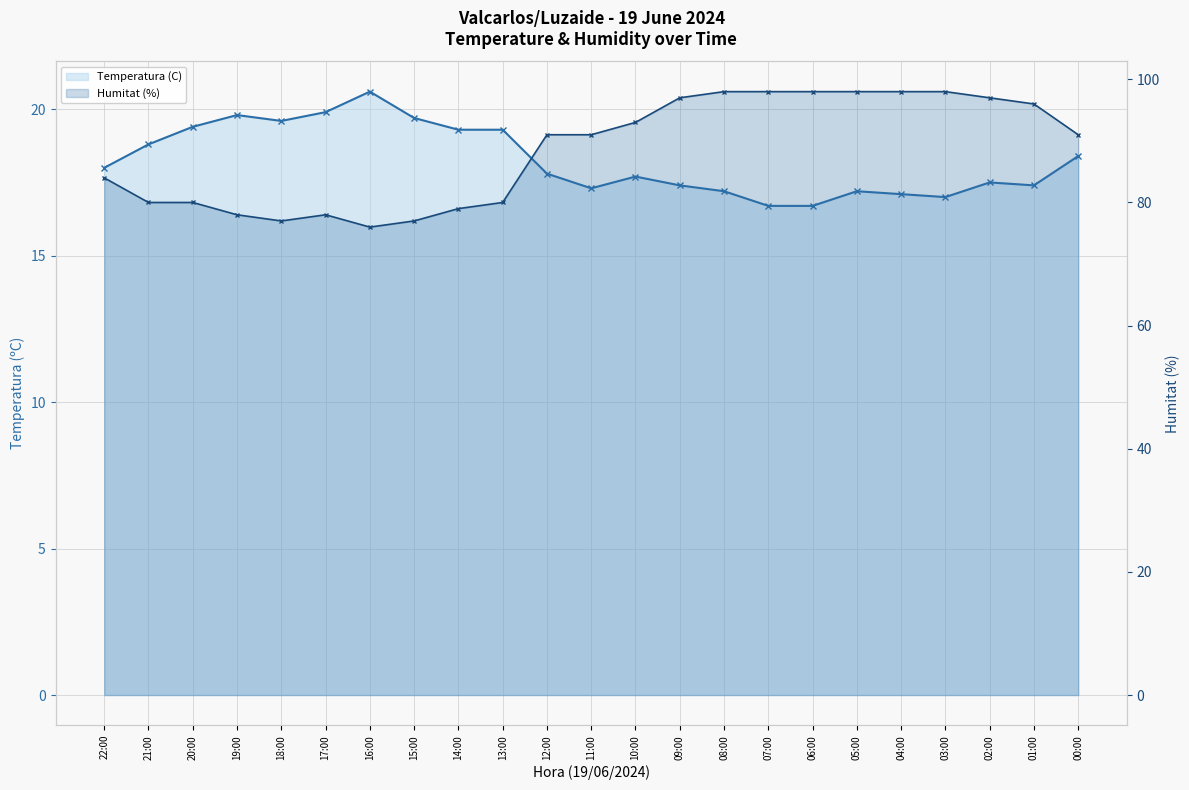

What is the sum of all Humitat (%) values?

2033.0